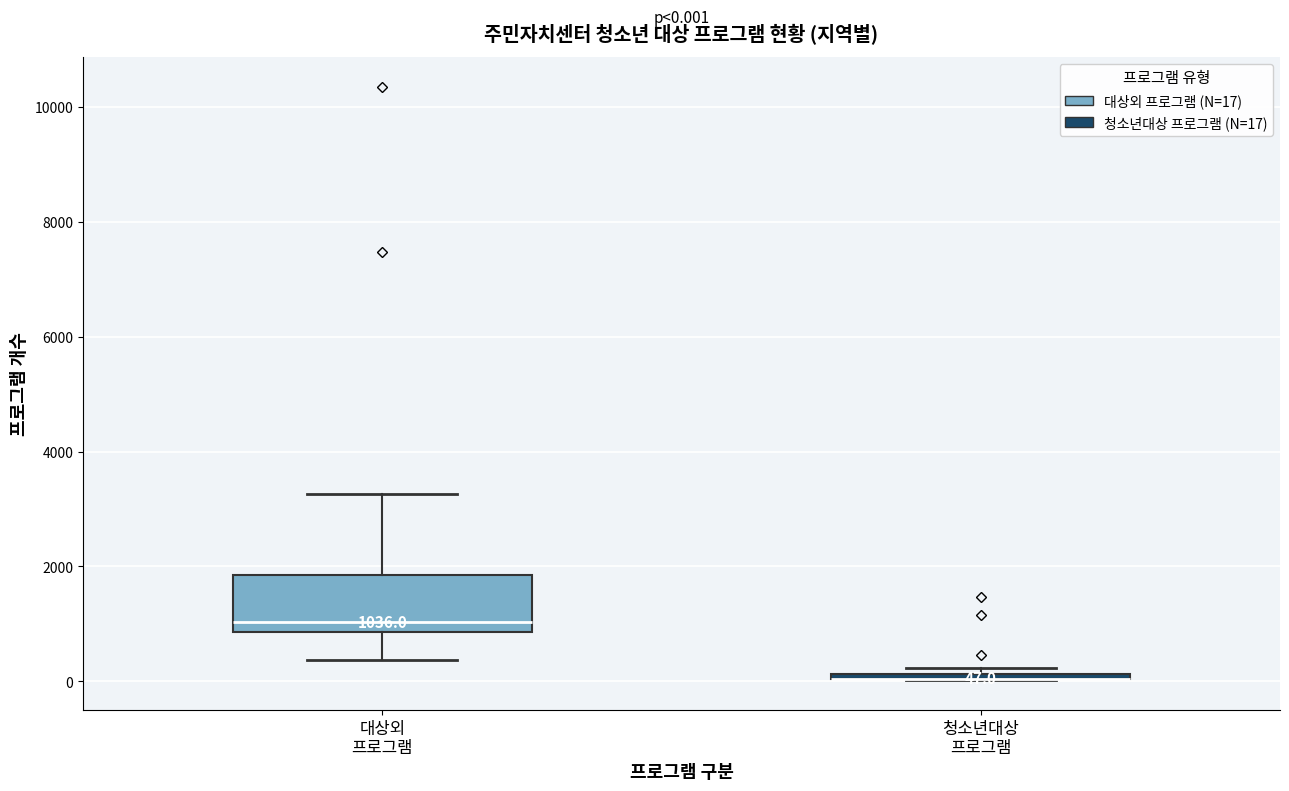

Which box is the tallest, from its lower edge to its upper edge?

대상외 프로그램